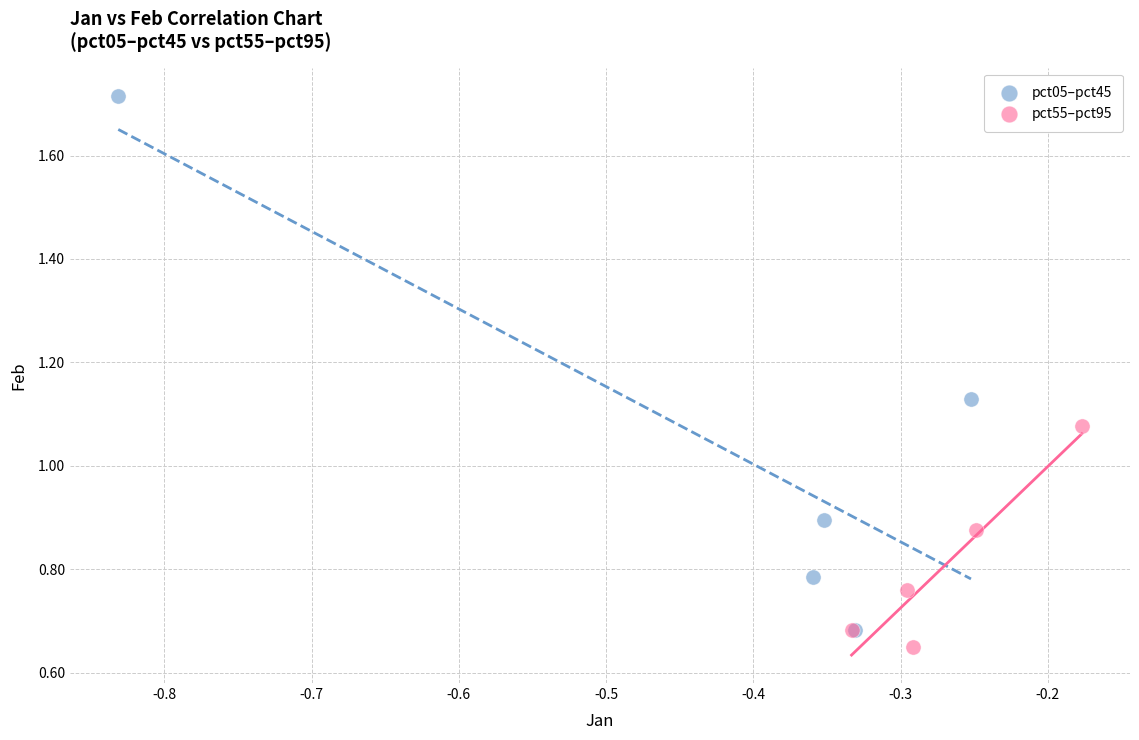

Which series contains the lowest Y value?

pct55–pct95